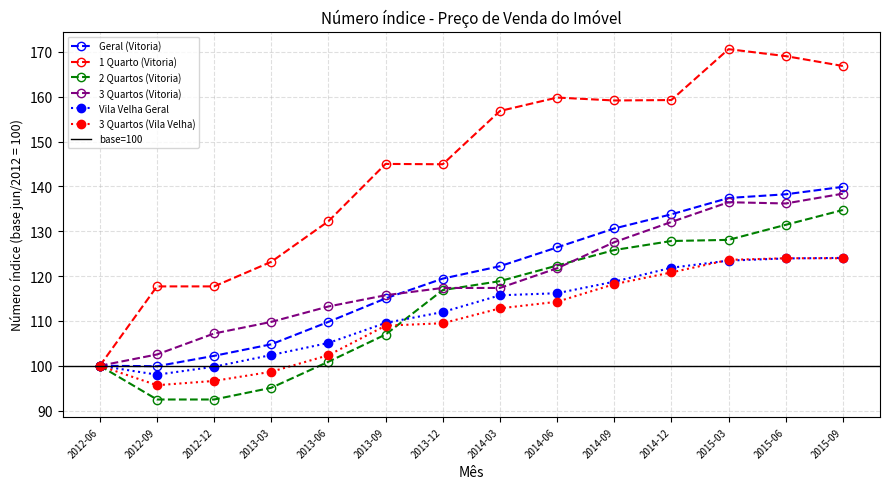

Which series has the widest spread of values?

1 Quarto (Vitoria)